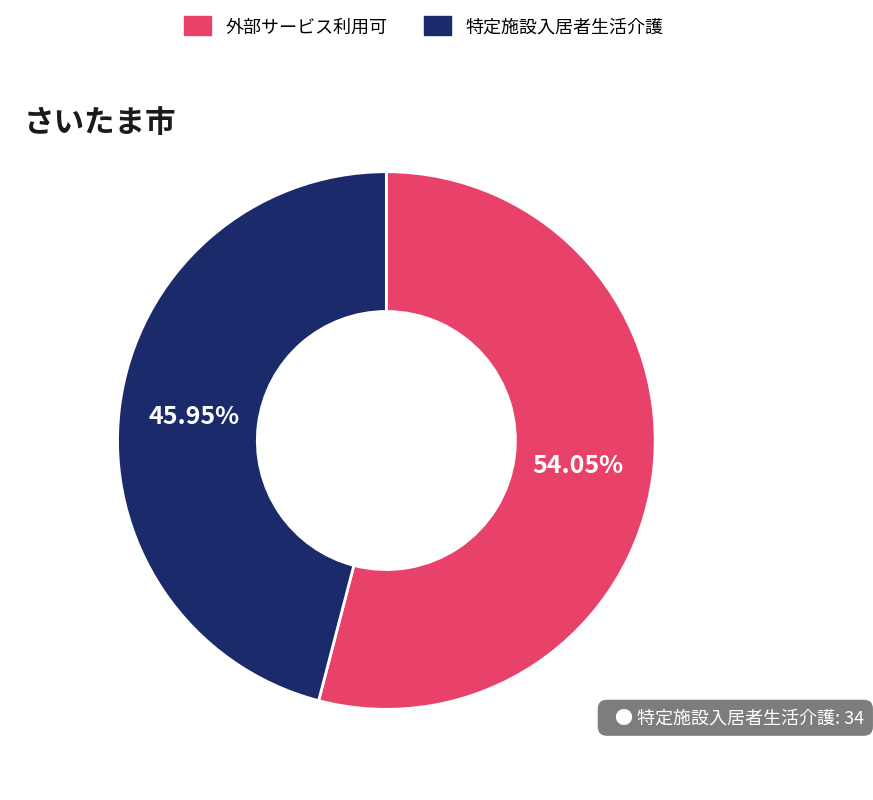

Between 外部サービス利用可 and 特定施設入居者生活介護, which is larger?

外部サービス利用可